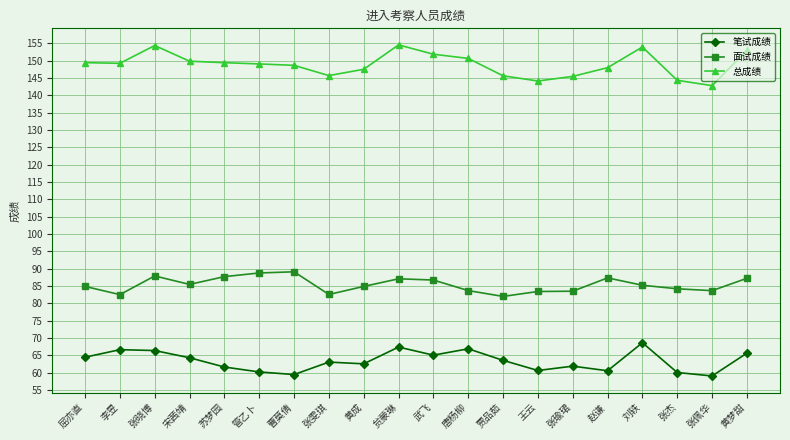

What is the label of the 20th point from the left?

黄梦甜